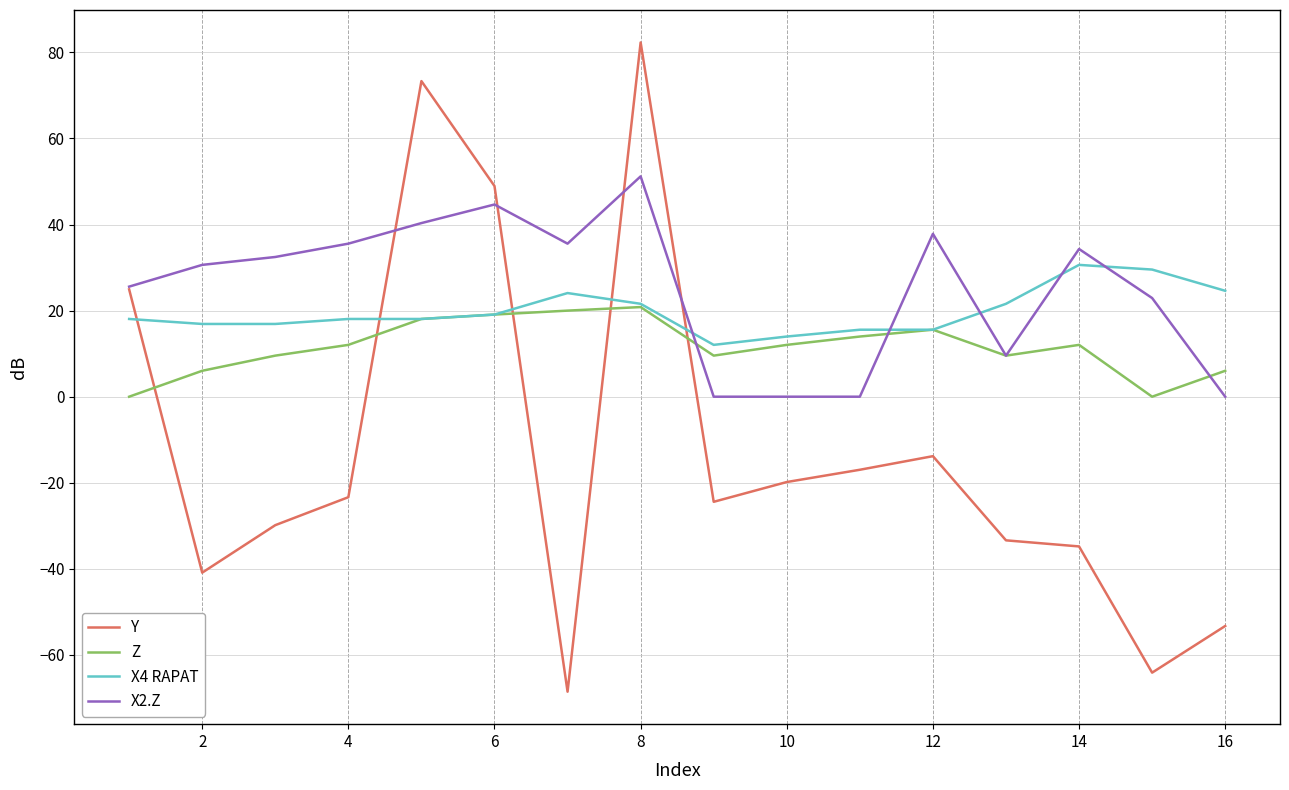

True or false: Y and Z cross at least once.

True